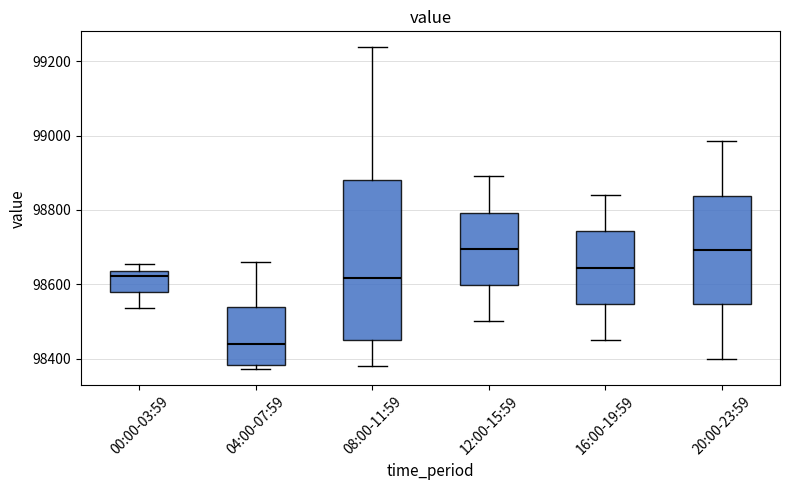

Which box is the tallest, from its lower edge to its upper edge?

08:00-11:59